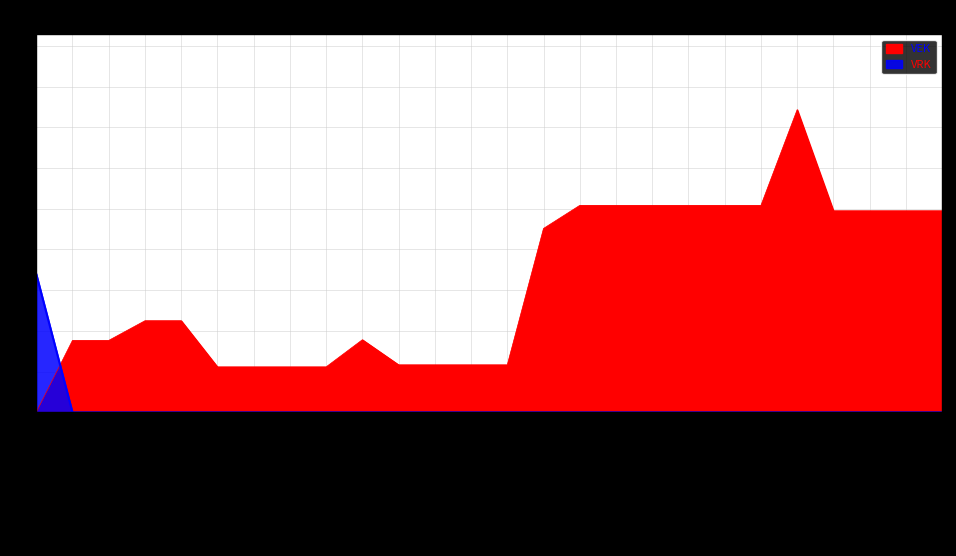

How many values in the VRK series exceed 0?

1